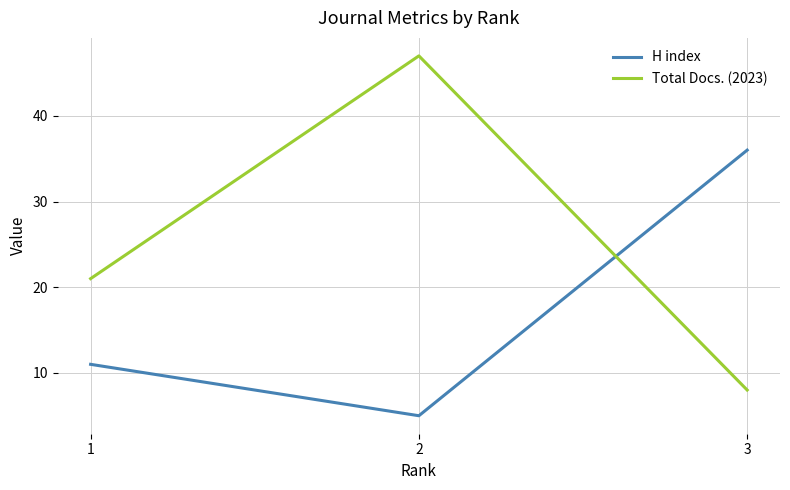

What is the total value across all series at 3?

44